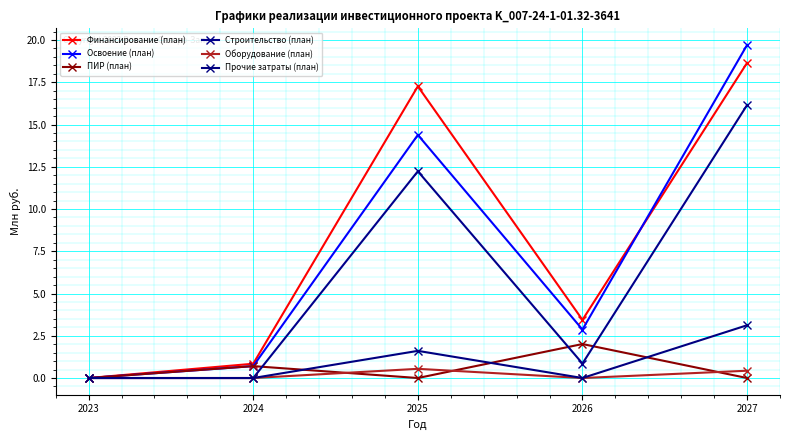

How many categories are shown in the chart?

5